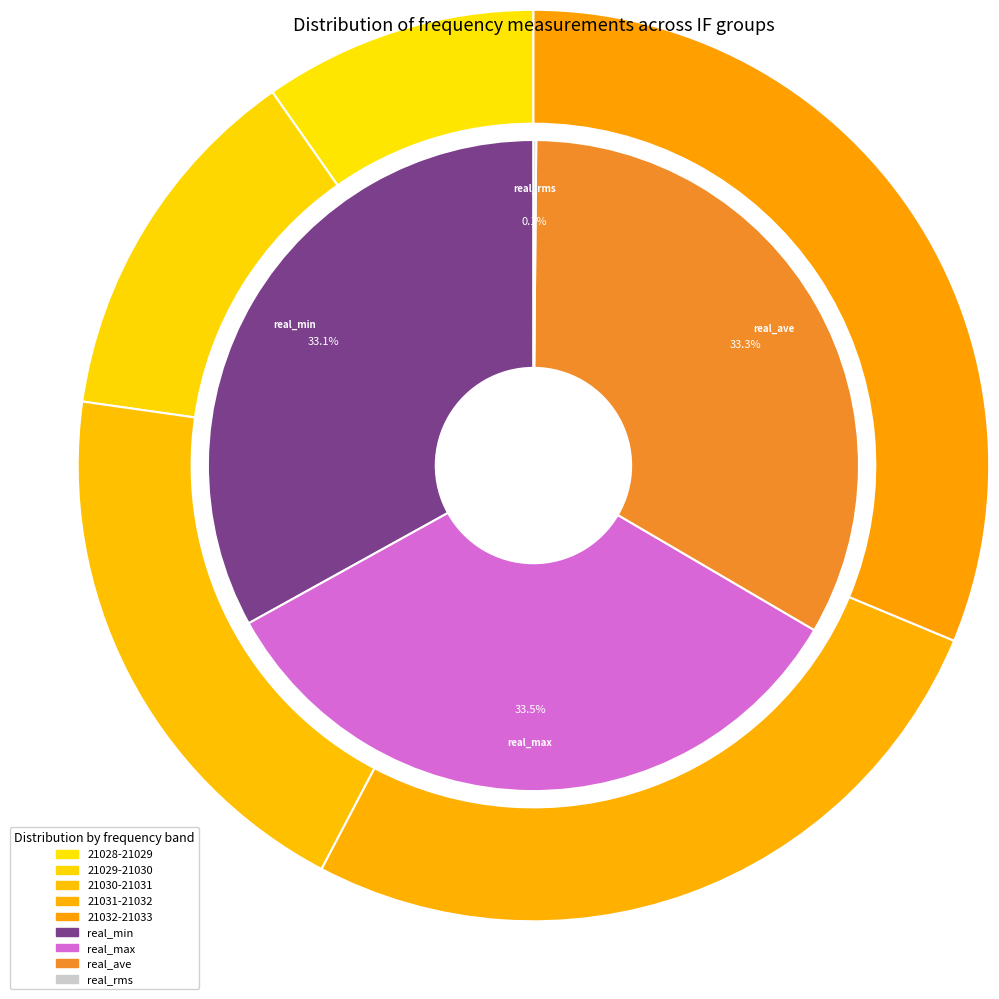

What percentage is the 5 slice, to the nearest percent?

10%